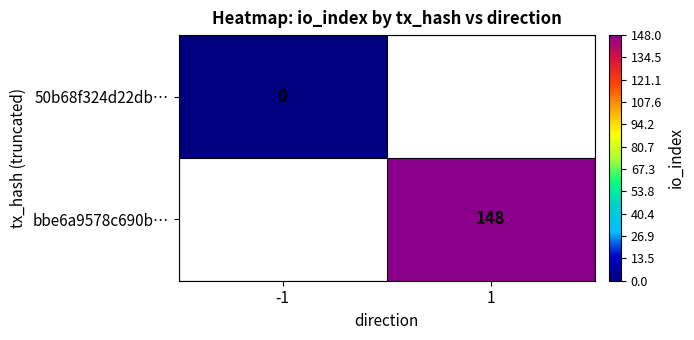

True or false: bbe6a9578c690b… has a value of 229 at 1.

False